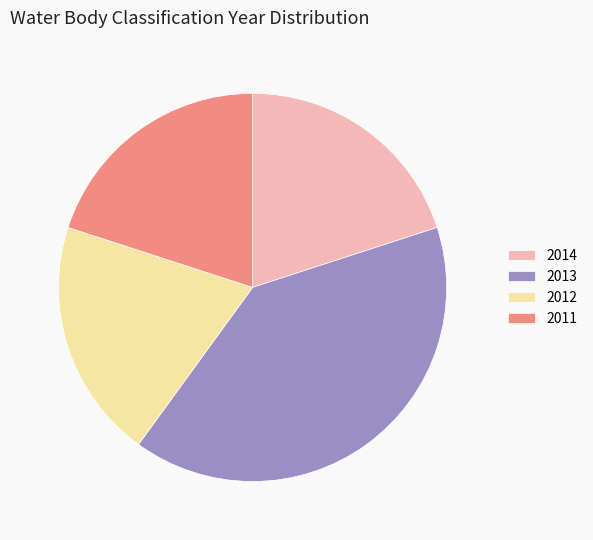

Which slice is the largest?

2013